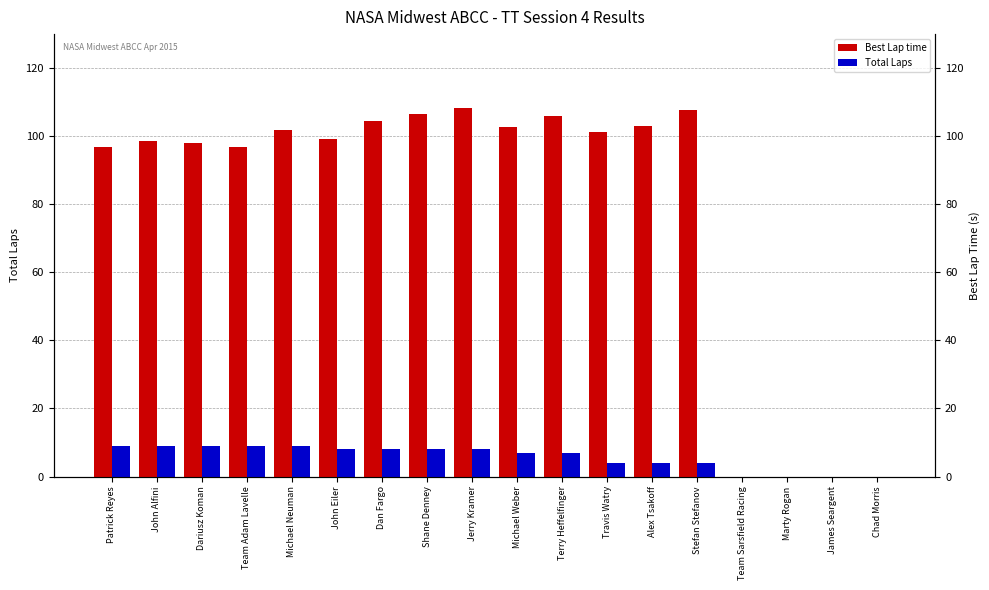

At which label does Best Lap time first exceed 101?

Michael Neuman